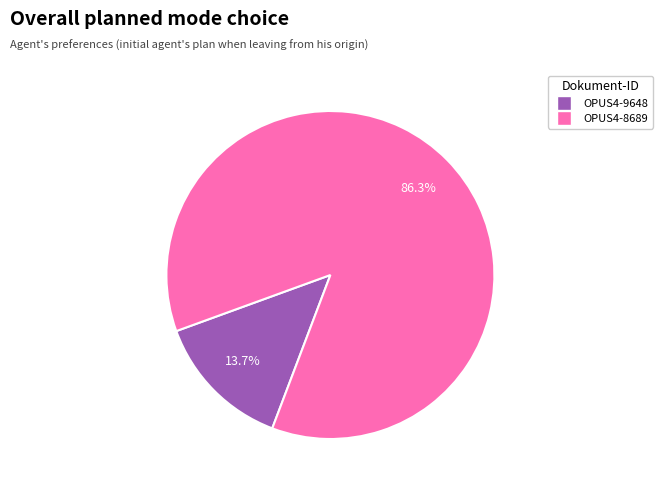

Rank the categories by value from lowest to highest.

OPUS4-9648, OPUS4-8689